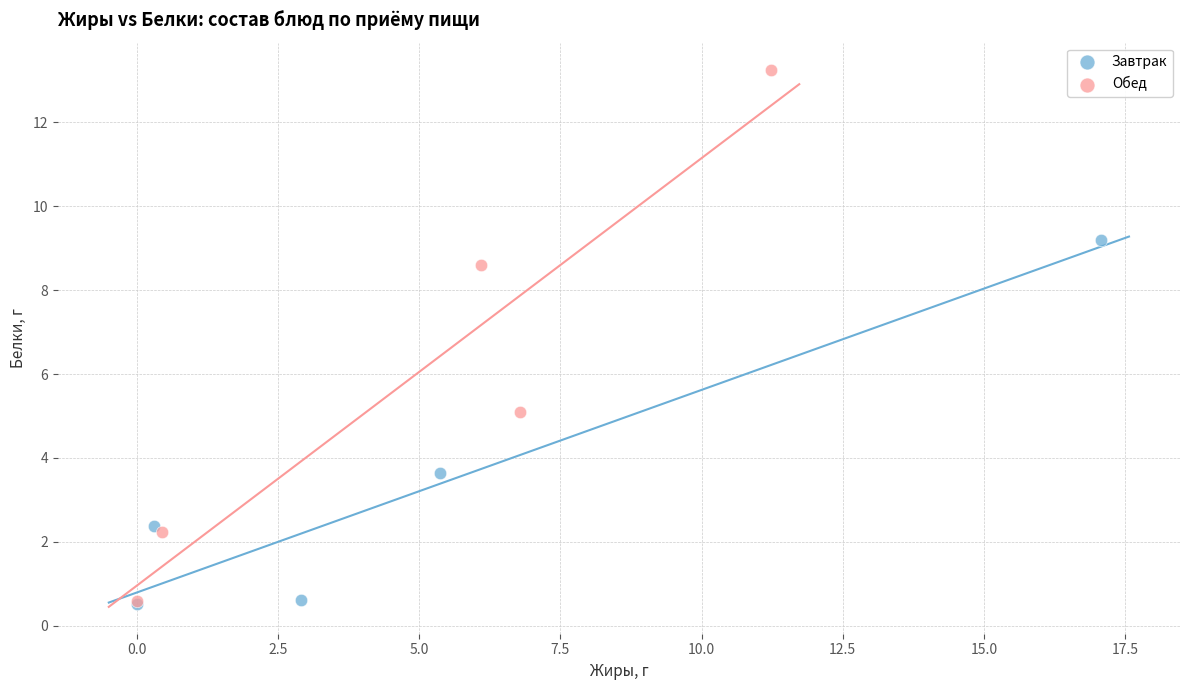

Which series has the largest Y range (max minus min)?

Обед